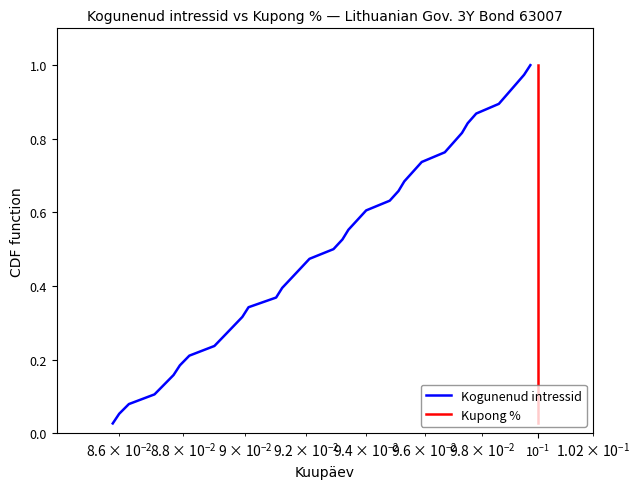

List the series in order of their peak value, lowest first.

Kogunenud intressid, Kupong %